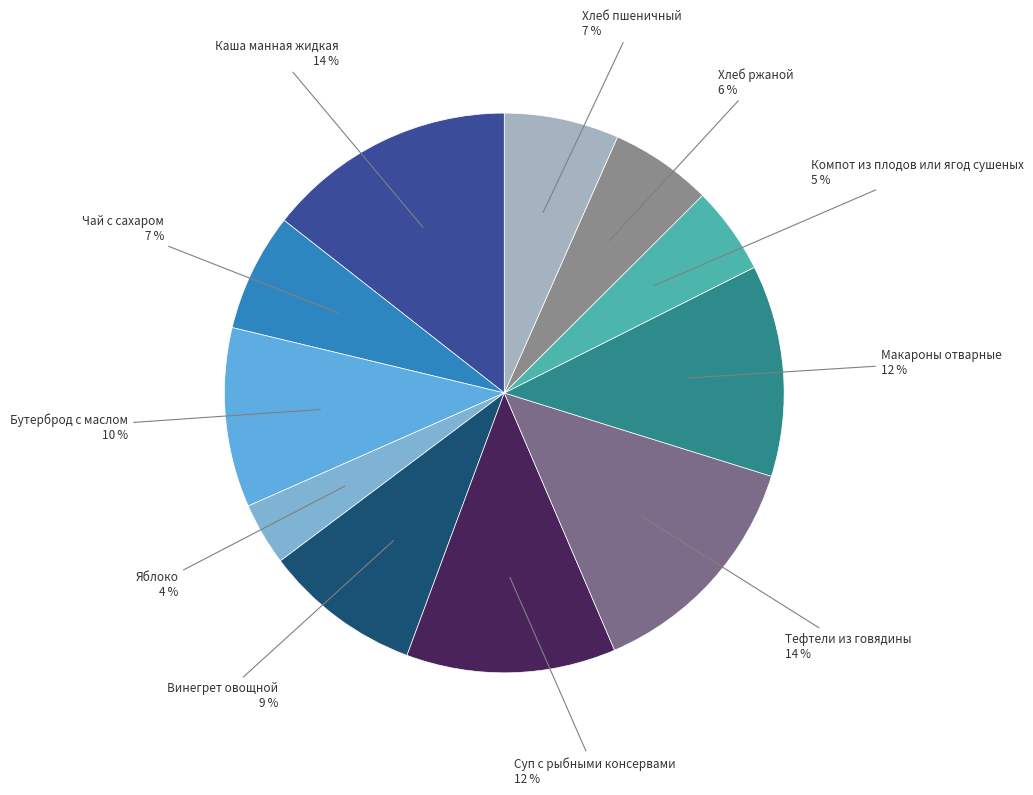

How many slices are in this pie chart?

11